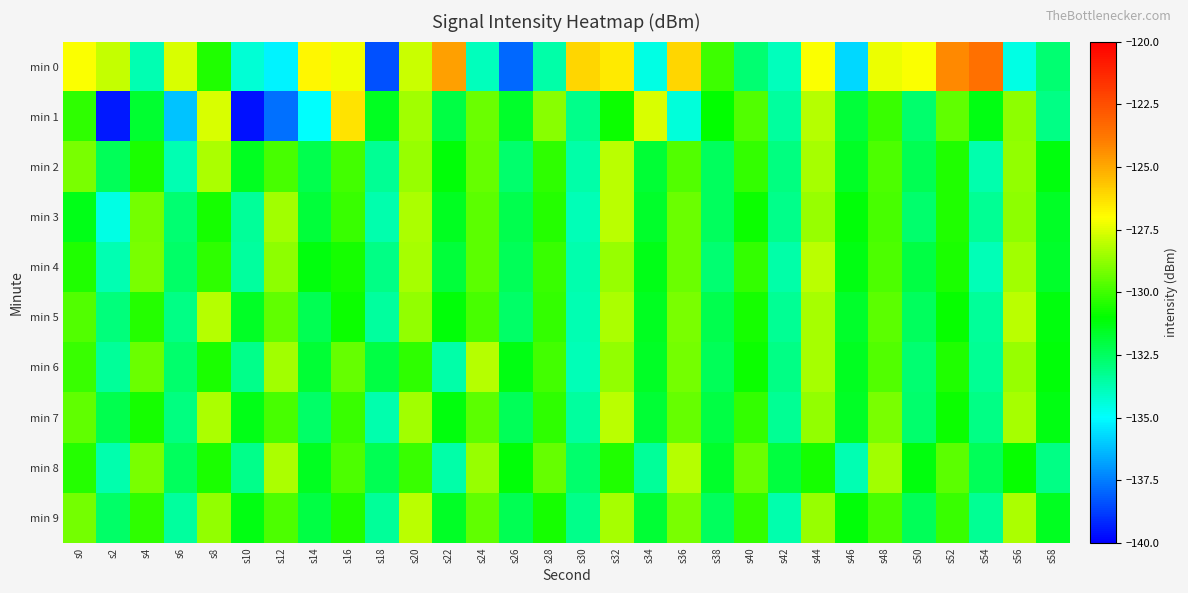

Reading left to right, what are all the values shown in this chart?

min 0: s0=-127.1	s2=-127.9	s4=-133.8	s6=-127.6	s8=-130.5	s10=-134.3	s12=-135.2	s14=-126.9	s16=-127.2	s18=-138.4	s20=-127.9	s22=-124.8	s24=-133.9	s26=-138.0	s28=-133.6	s30=-126.1	s32=-126.5	s34=-134.6	s36=-126.0	s38=-130.0	s40=-132.8	s42=-133.9	s44=-127.0	s46=-135.7	s48=-127.3	s50=-127.1	s52=-124.3	s54=-123.6	s56=-134.6	s58=-132.8
min 1: s0=-130.2	s2=-139.5	s4=-131.7	s6=-136.1	s8=-127.6	s10=-139.6	s12=-137.8	s14=-135.0	s16=-126.4	s18=-131.5	s20=-128.5	s22=-132.1	s24=-129.3	s26=-131.7	s28=-128.9	s30=-133.2	s32=-130.8	s34=-127.6	s36=-134.4	s38=-131.0	s40=-129.7	s42=-133.5	s44=-128.2	s46=-131.9	s48=-130.1	s50=-132.7	s52=-129.5	s54=-131.3	s56=-128.8	s58=-133.1
min 2: s0=-129.1	s2=-132.4	s4=-130.6	s6=-133.8	s8=-128.3	s10=-131.5	s12=-129.9	s14=-132.2	s16=-130.0	s18=-133.3	s20=-128.6	s22=-131.1	s24=-129.4	s26=-132.7	s28=-130.3	s30=-133.6	s32=-128.1	s34=-131.8	s36=-129.7	s38=-132.5	s40=-130.2	s42=-133.0	s44=-128.4	s46=-131.6	s48=-129.8	s50=-132.3	s52=-130.5	s54=-133.7	s56=-128.7	s58=-131.2
min 3: s0=-131.4	s2=-134.6	s4=-129.2	s6=-132.8	s8=-130.7	s10=-133.4	s12=-128.5	s14=-131.9	s16=-130.1	s18=-133.7	s20=-128.3	s22=-131.5	s24=-129.6	s26=-132.2	s28=-130.4	s30=-133.9	s32=-128.1	s34=-131.7	s36=-129.3	s38=-132.5	s40=-130.8	s42=-133.2	s44=-128.6	s46=-131.1	s48=-129.9	s50=-132.7	s52=-130.5	s54=-133.3	s56=-128.8	s58=-131.6
min 4: s0=-130.5	s2=-133.8	s4=-129.1	s6=-132.6	s8=-130.3	s10=-133.5	s12=-128.8	s14=-131.2	s16=-130.7	s18=-133.1	s20=-128.4	s22=-131.9	s24=-129.6	s26=-132.4	s28=-130.1	s30=-133.7	s32=-128.6	s34=-131.4	s36=-129.3	s38=-132.8	s40=-130.2	s42=-133.6	s44=-128.1	s46=-131.3	s48=-129.8	s50=-132.1	s52=-130.6	s54=-133.9	s56=-128.5	s58=-131.7
min 5: s0=-129.7	s2=-132.9	s4=-130.4	s6=-133.1	s8=-128.2	s10=-131.6	s12=-129.5	s14=-132.3	s16=-130.8	s18=-133.5	s20=-128.7	s22=-131.1	s24=-129.9	s26=-132.6	s28=-130.2	s30=-133.8	s32=-128.3	s34=-131.5	s36=-129.1	s38=-132.2	s40=-130.7	s42=-133.3	s44=-128.4	s46=-131.7	s48=-129.6	s50=-132.5	s52=-130.9	s54=-133.4	s56=-128.1	s58=-131.2
min 6: s0=-130.1	s2=-133.4	s4=-129.3	s6=-132.7	s8=-130.6	s10=-133.2	s12=-128.5	s14=-131.8	s16=-129.4	s18=-132.1	s20=-130.3	s22=-133.6	s24=-128.2	s26=-131.3	s28=-130.0	s30=-133.9	s32=-128.7	s34=-131.6	s36=-129.2	s38=-132.4	s40=-130.8	s42=-133.1	s44=-128.4	s46=-131.5	s48=-129.7	s50=-132.8	s52=-130.5	s54=-133.3	s56=-128.6	s58=-131.1
min 7: s0=-129.5	s2=-132.2	s4=-130.7	s6=-133.0	s8=-128.3	s10=-131.4	s12=-129.9	s14=-132.6	s16=-130.1	s18=-133.7	s20=-128.5	s22=-131.2	s24=-129.6	s26=-132.4	s28=-130.3	s30=-133.5	s32=-128.1	s34=-131.8	s36=-129.4	s38=-132.1	s40=-130.2	s42=-133.3	s44=-128.7	s46=-131.6	s48=-129.1	s50=-132.7	s52=-130.8	s54=-133.1	s56=-128.4	s58=-131.3
min 8: s0=-130.4	s2=-133.7	s4=-129.1	s6=-132.5	s8=-130.6	s10=-133.2	s12=-128.3	s14=-131.5	s16=-129.8	s18=-132.3	s20=-130.1	s22=-133.6	s24=-128.6	s26=-131.1	s28=-129.4	s30=-132.7	s32=-130.5	s34=-133.4	s36=-128.2	s38=-131.7	s40=-129.3	s42=-132.0	s44=-130.7	s46=-133.8	s48=-128.5	s50=-131.2	s52=-129.6	s54=-132.4	s56=-130.9	s58=-133.1
min 9: s0=-129.2	s2=-132.6	s4=-130.3	s6=-133.5	s8=-128.7	s10=-131.3	s12=-129.8	s14=-132.1	s16=-130.5	s18=-133.4	s20=-128.1	s22=-131.6	s24=-129.5	s26=-132.3	s28=-130.7	s30=-133.2	s32=-128.4	s34=-131.8	s36=-129.1	s38=-132.5	s40=-130.2	s42=-133.7	s44=-128.6	s46=-131.1	s48=-129.9	s50=-132.4	s52=-130.1	s54=-133.3	s56=-128.3	s58=-131.5